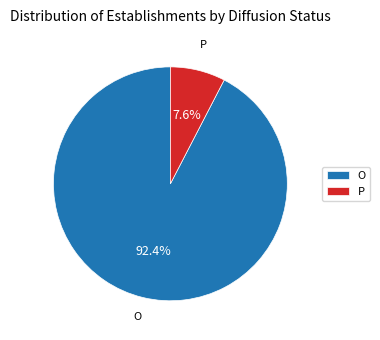

What portion of the pie excludes P?

92.4%